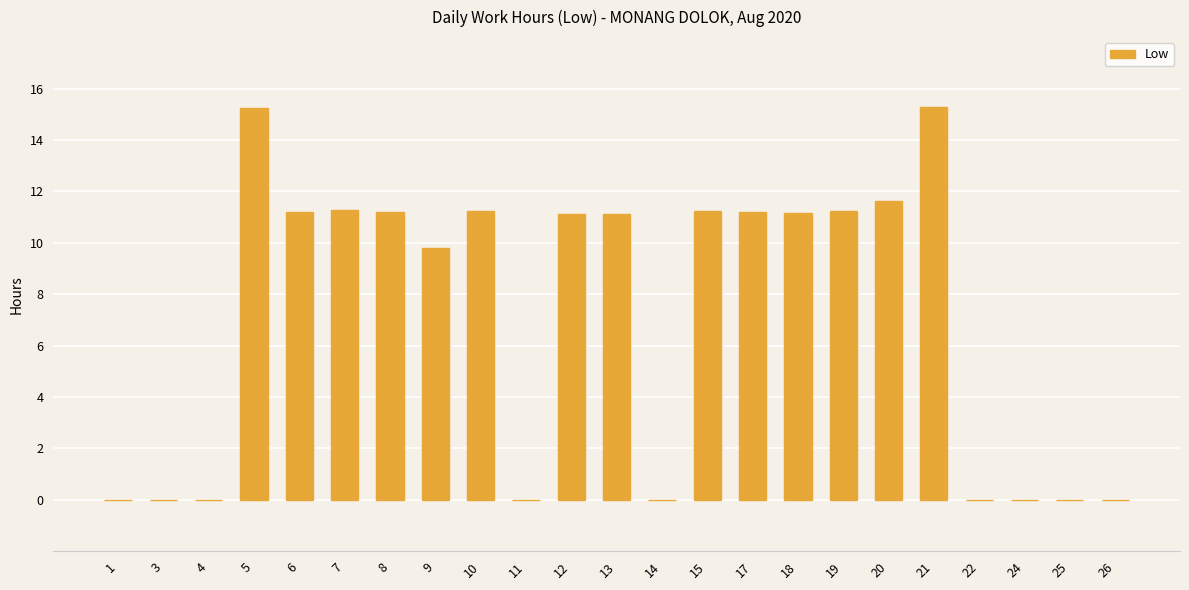

What is the change in value from 9 to 18?

+1.4